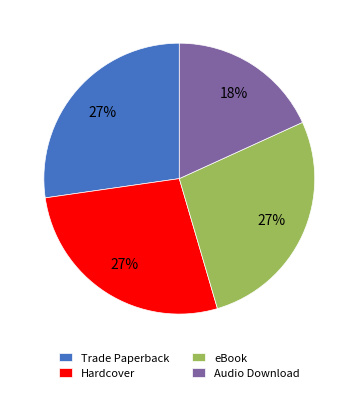

Is eBook the majority of the pie?

No